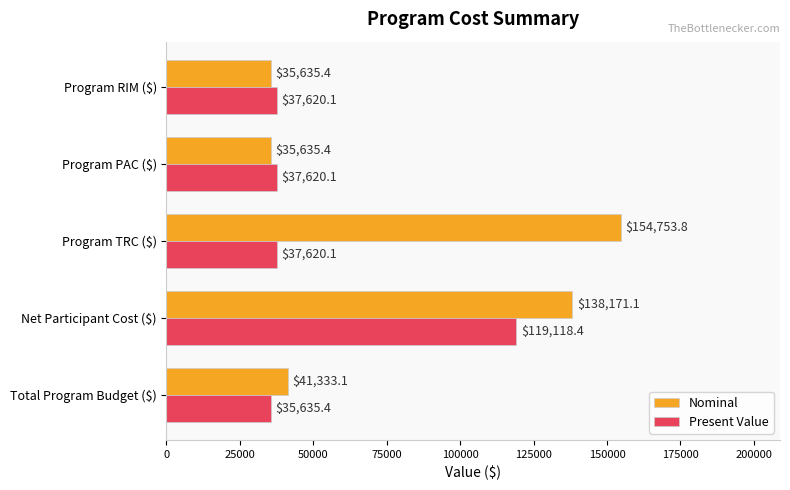

What is the maximum value shown in the chart?

154753.8